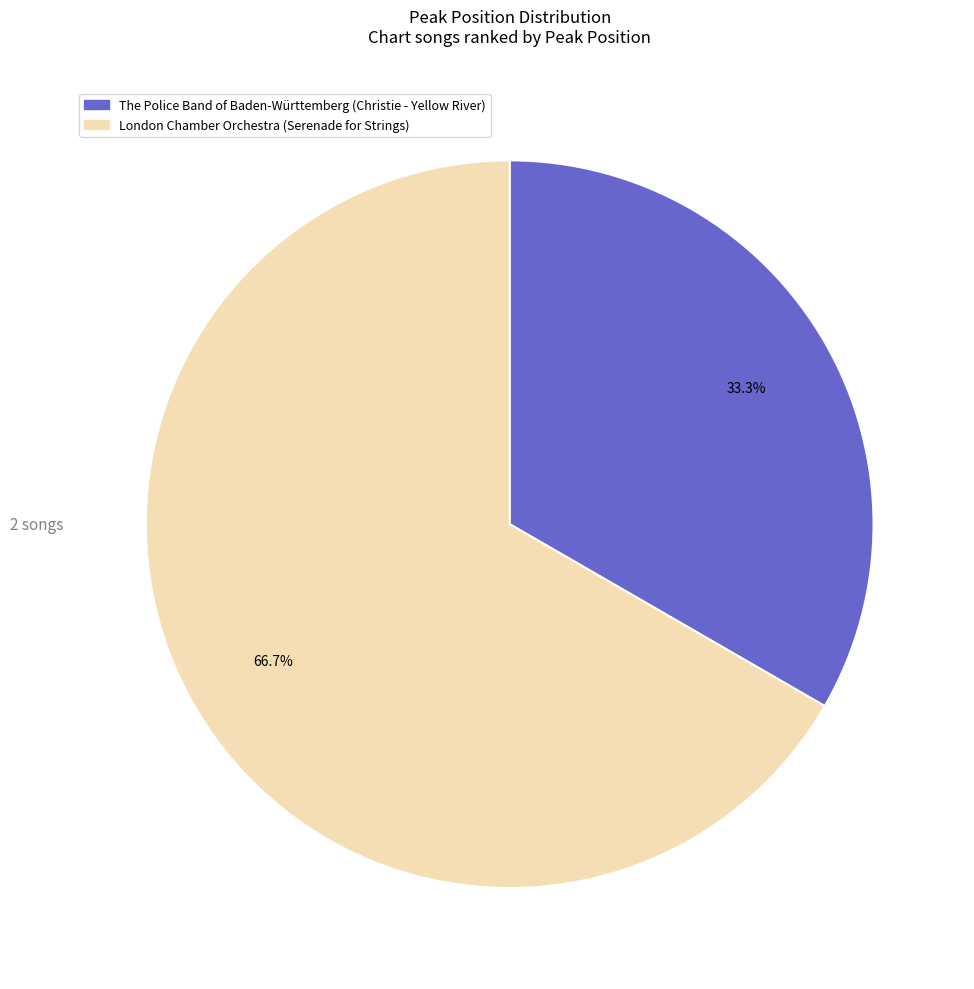

Which slice represents more than half of the pie?

London Chamber Orchestra (Serenade for Strings)